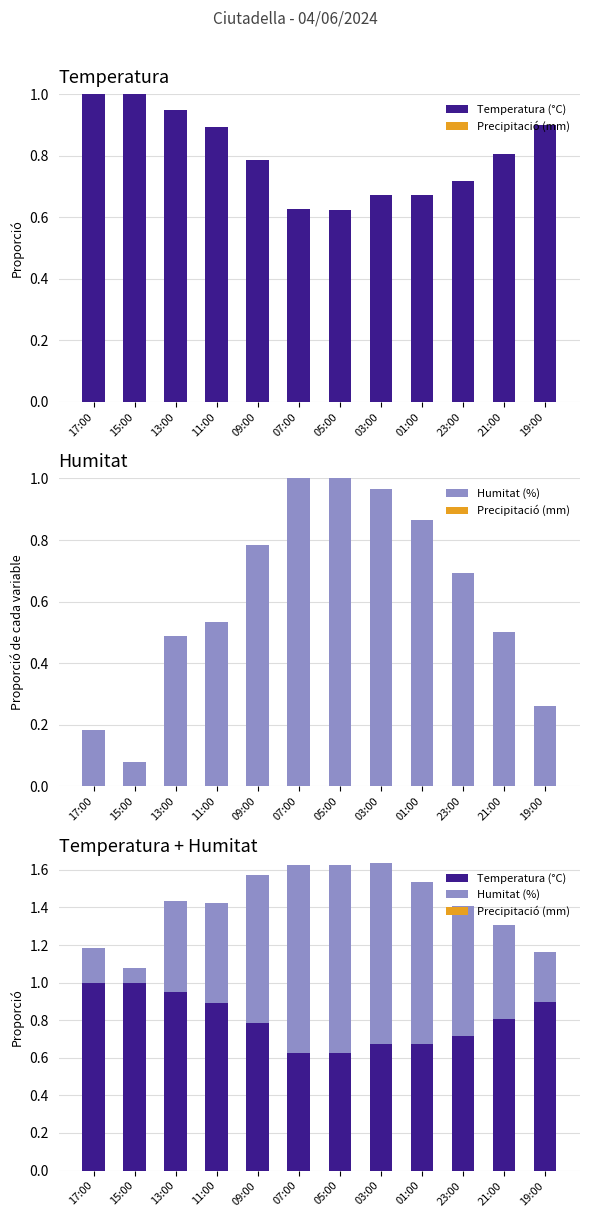

Reading left to right, what are all the values shown in this chart?

Temperatura (°C): 17:00=1.0	15:00=1.0	13:00=0.9	11:00=0.9	09:00=0.8	07:00=0.6	05:00=0.6	03:00=0.7	01:00=0.7	23:00=0.7	21:00=0.8	19:00=0.9
Precipitació (mm): 17:00=0.0	15:00=0.0	13:00=0.0	11:00=0.0	09:00=0.0	07:00=0.0	05:00=0.0	03:00=0.0	01:00=0.0	23:00=0.0	21:00=0.0	19:00=0.0
Humitat (%): 17:00=0.2	15:00=0.1	13:00=0.5	11:00=0.5	09:00=0.8	07:00=1.0	05:00=1.0	03:00=1.0	01:00=0.9	23:00=0.7	21:00=0.5	19:00=0.3